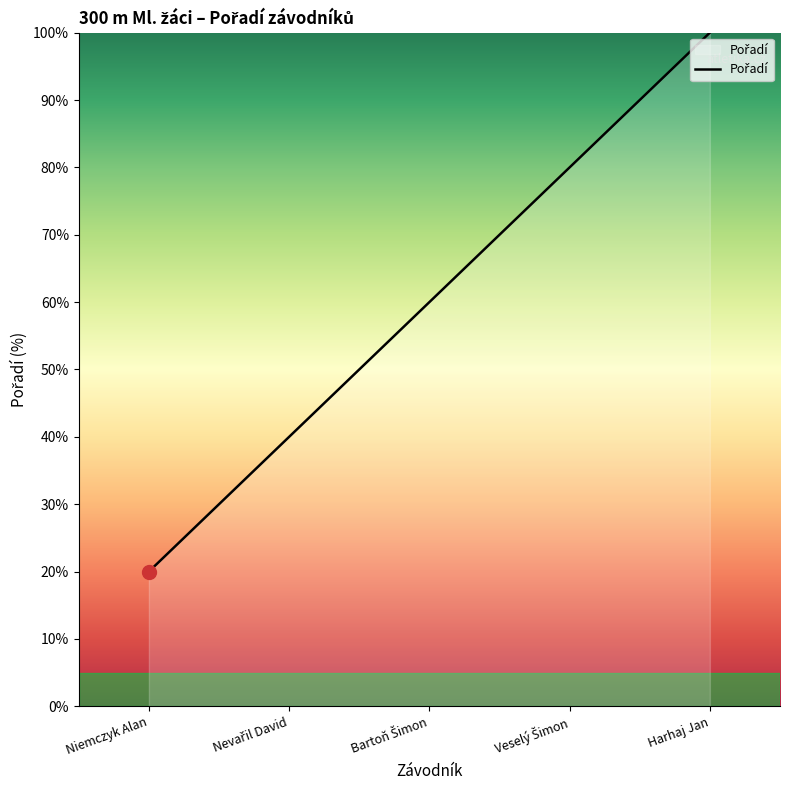

What is the difference between the maximum and minimum values?

80